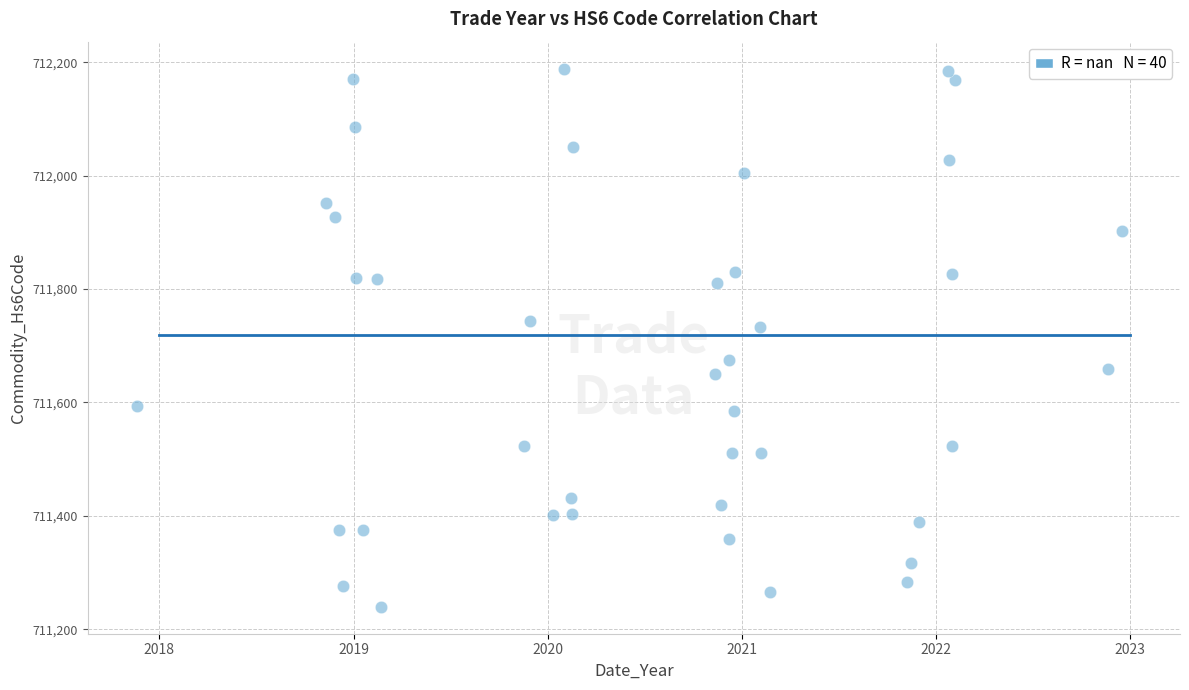

What Y value in the scatter plot is closest to 711714?

711733.2